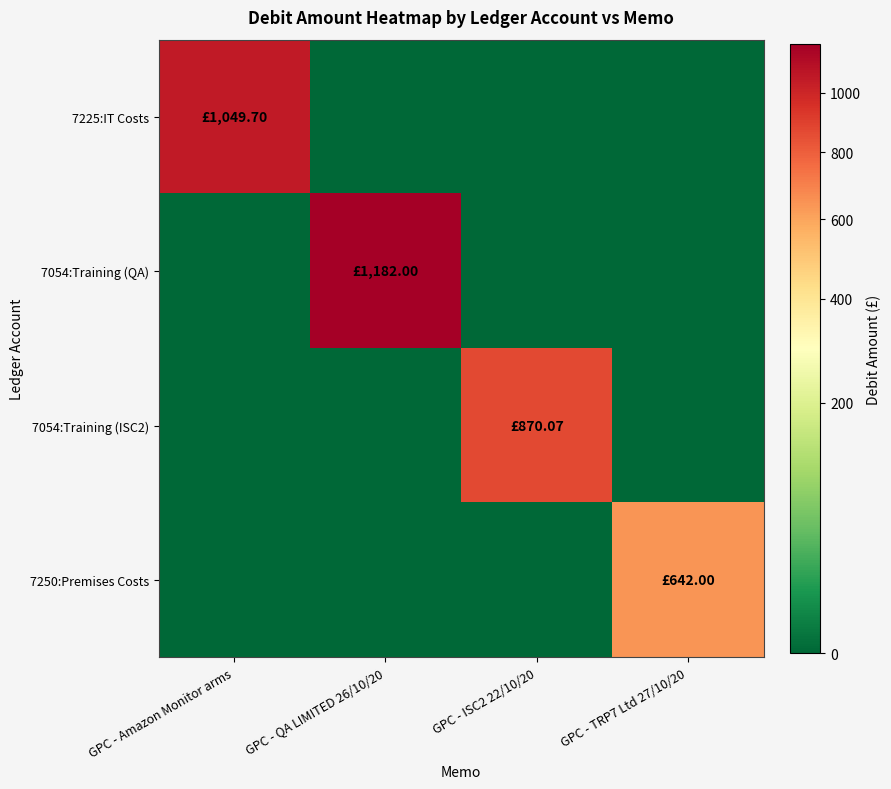

Rank the series at GPC - ISC2 22/10/20 from lowest to highest value.

7225:IT Costs, 7054:Training (QA), 7250:Premises Costs, 7054:Training (ISC2)